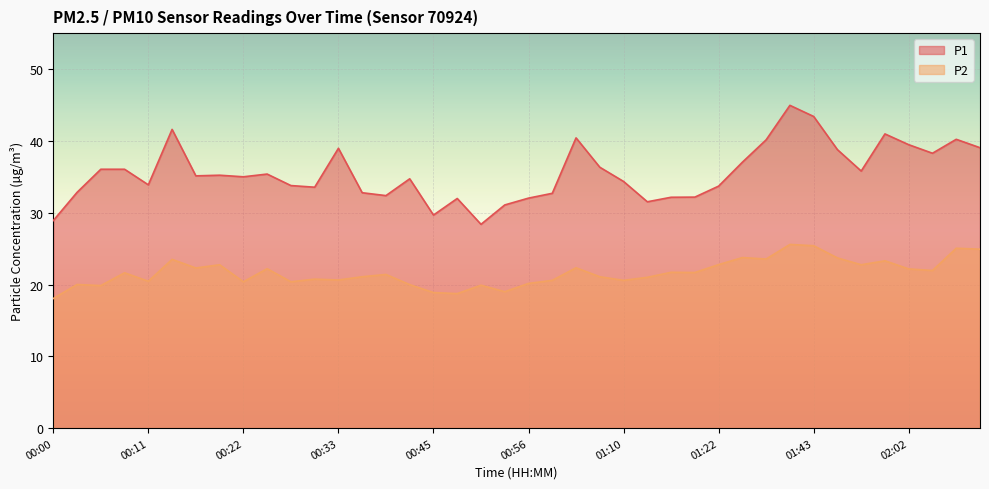

Reading left to right, transcribe all the data shown in this chart.

P1: 28.9	32.8	36.0	36.0	33.9	41.6	35.1	35.2	35.0	35.4	33.8	33.5	39.0	32.8	32.4	34.7	29.7	32.0	28.4	31.1	32.0	32.7	40.4	36.3	34.4	31.5	32.1	32.2	33.7	37.0	40.1	45.0	43.4	38.8	35.8	41.0	39.5	38.3	40.2	39.0
P2: 18.1	20.0	19.9	21.6	20.4	23.5	22.3	22.8	20.4	22.2	20.4	20.8	20.6	21.1	21.4	20.0	18.9	18.7	19.9	19.0	20.1	20.6	22.3	21.1	20.6	21.0	21.7	21.7	22.8	23.8	23.6	25.6	25.4	23.7	22.8	23.3	22.2	21.9	25.1	24.9